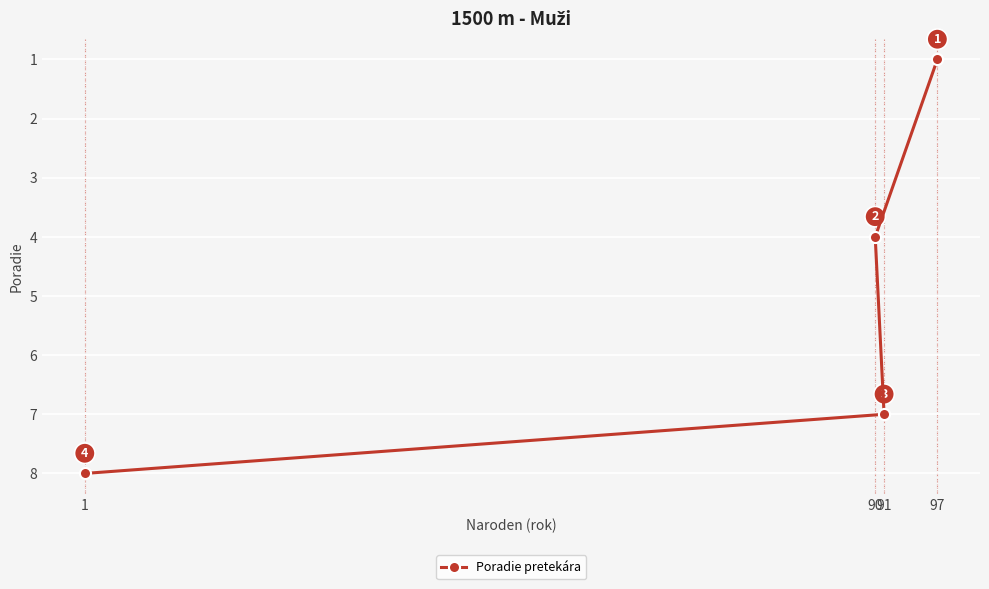

True or false: the data has more than 2 interior local peaks.

False